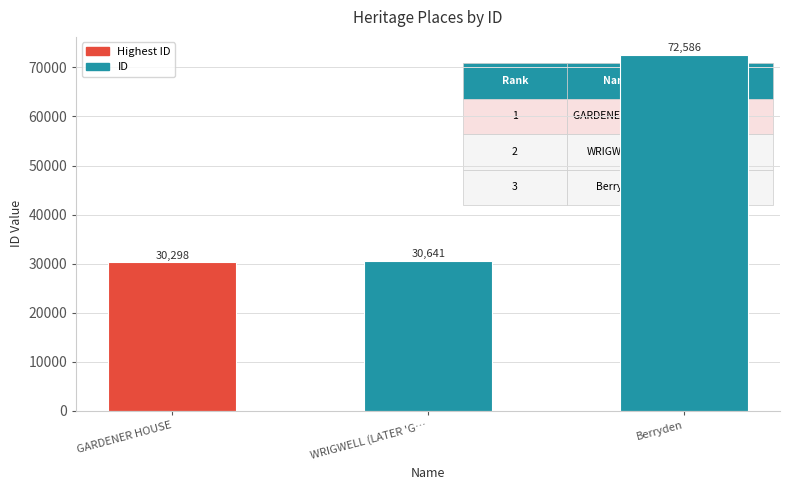

Which has a higher value, Berryden or GARDENER HOUSE?

Berryden